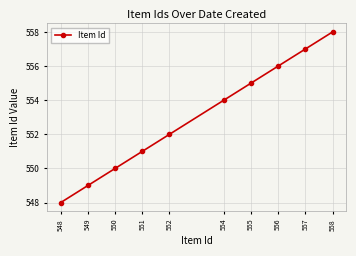

The chart shows a value of 552 at 552. True or false?

True